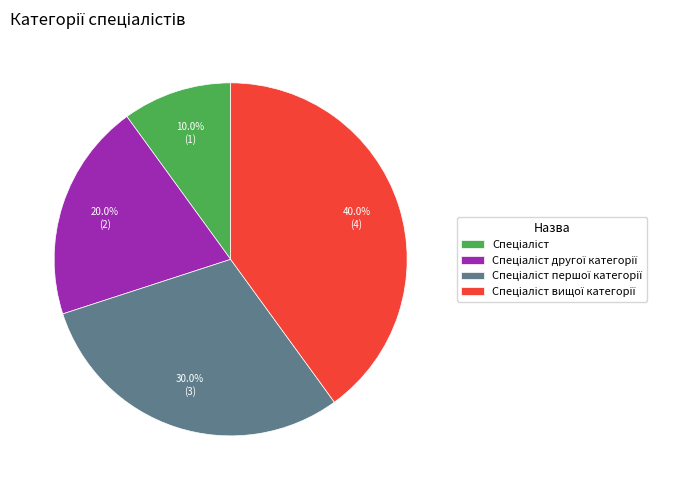

Is there a majority slice in this chart?

No